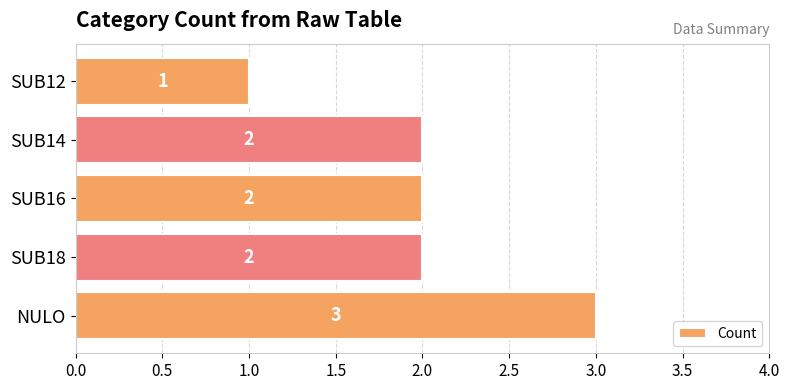

Does the chart contain stacked bars?

No